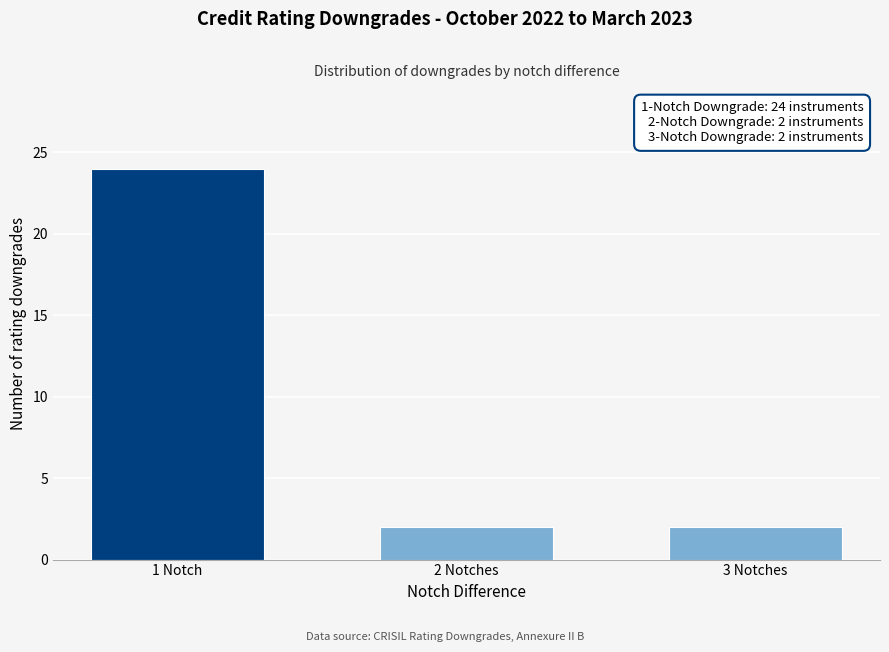

Reading right to left, extract all data points from this chart.

3 Notches=2	2 Notches=2	1 Notch=24